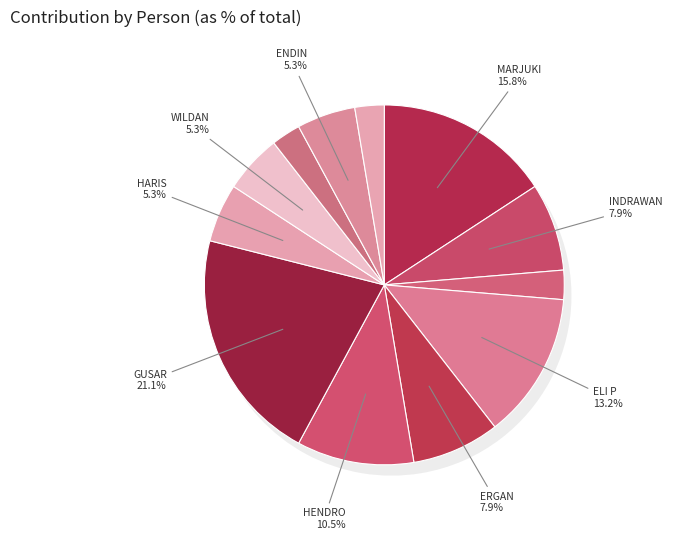

Is MARJUKI the majority of the pie?

No